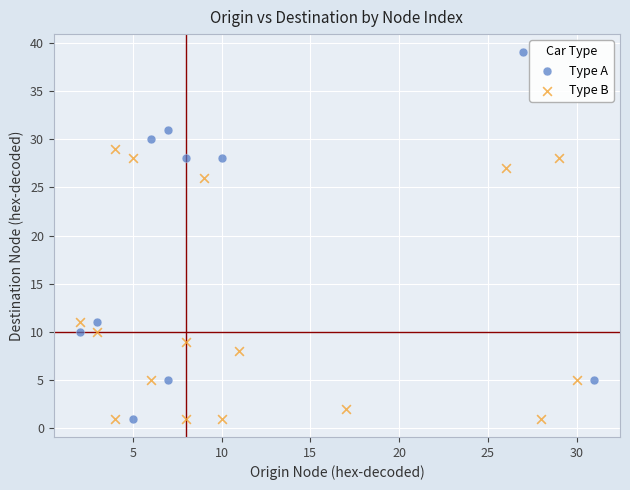

Which series contains the highest Y value?

Type A